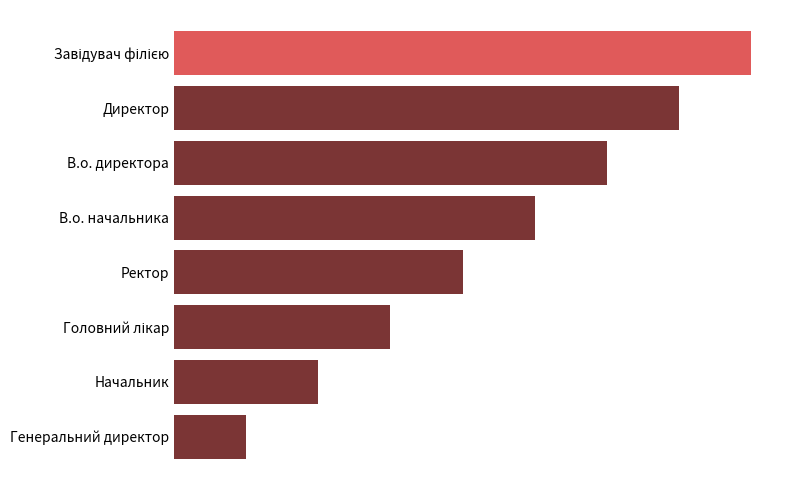

Does the chart contain any negative values?

No